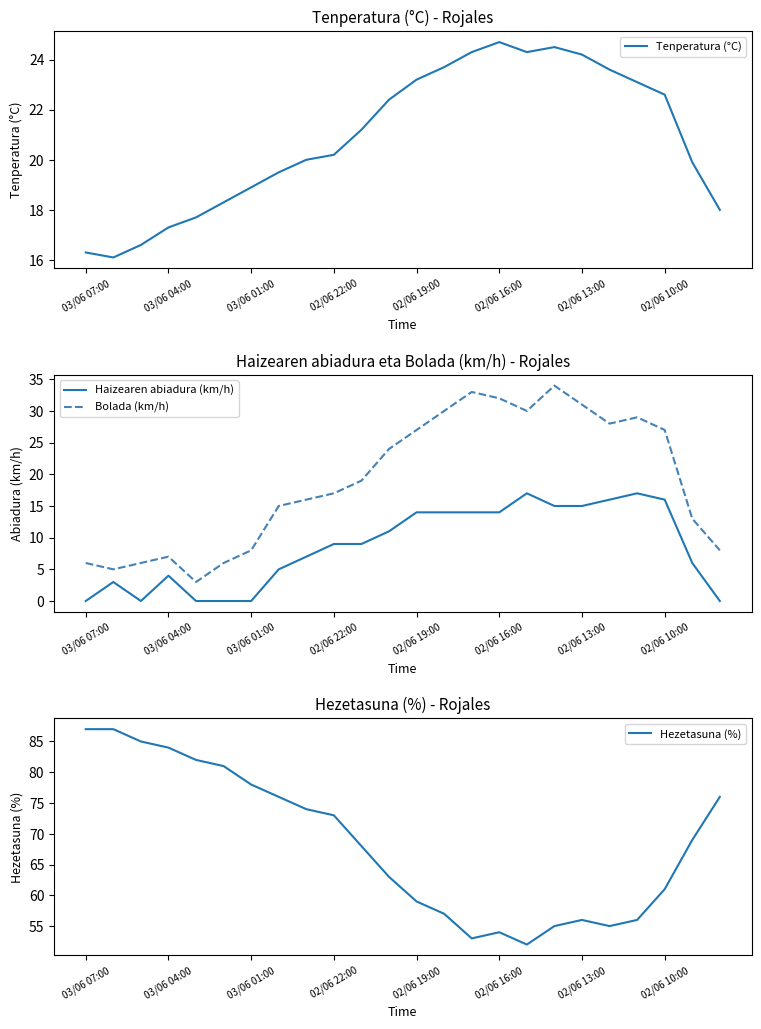

What is the highest value of the Haizearen abiadura (km/h) series?

17